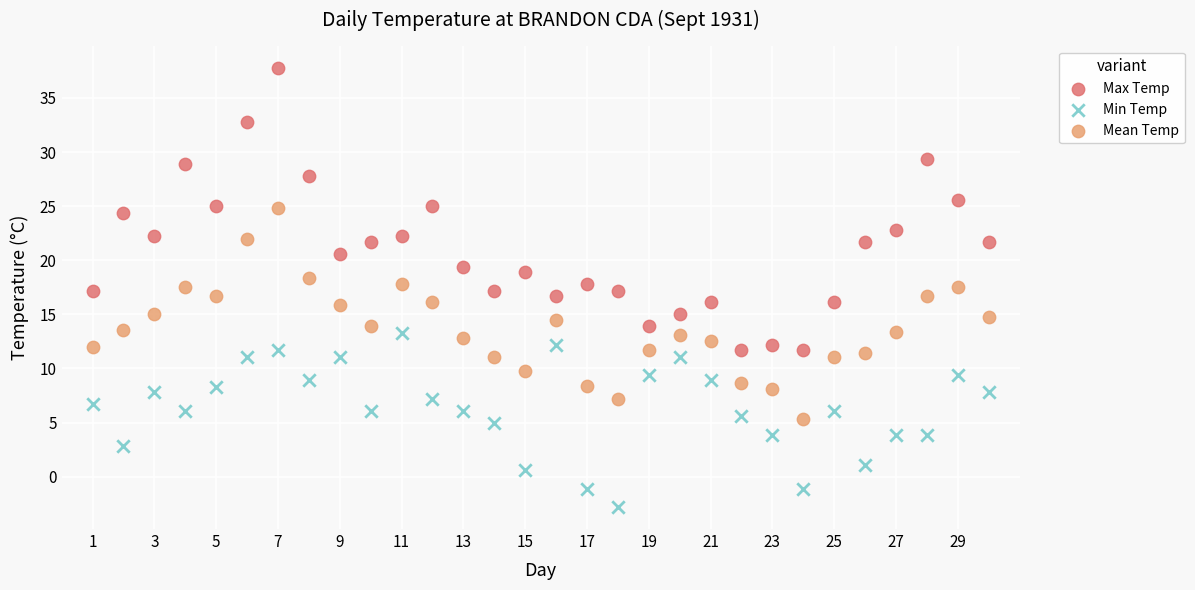

Across all data points, what is the range of Y values (max minus min)?

40.6